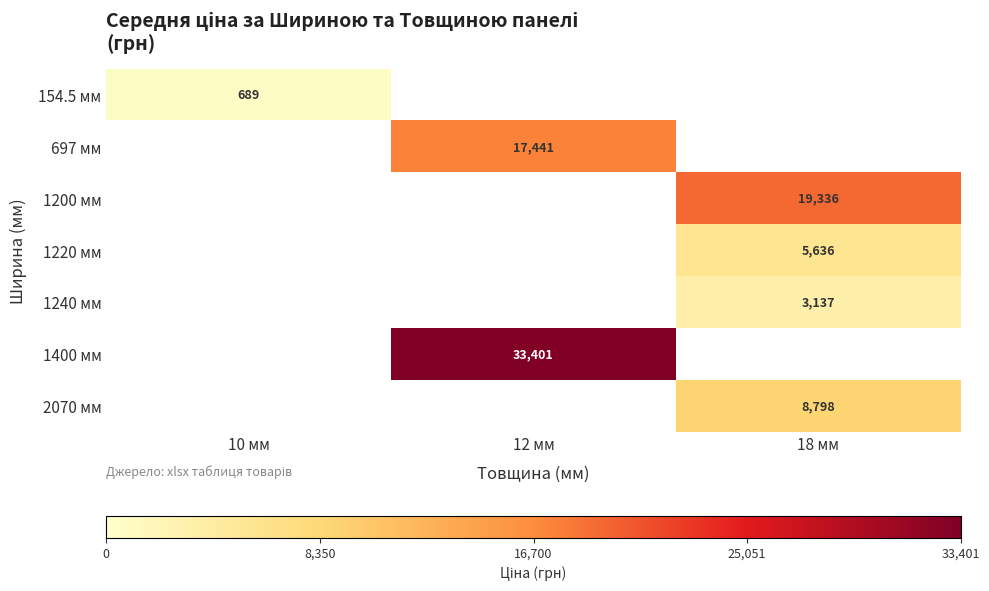

How many distinct data groups are displayed?

7